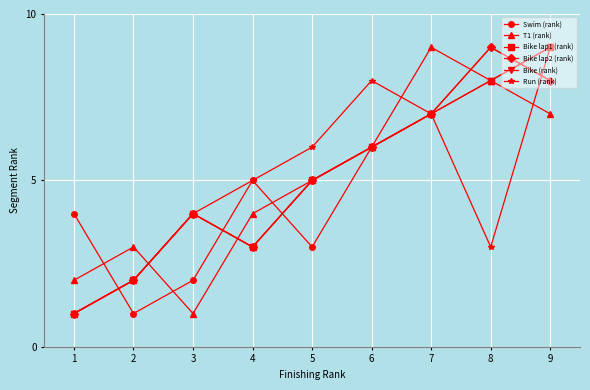

At which category does Bike lap1 (rank) reach its first local valley?

4